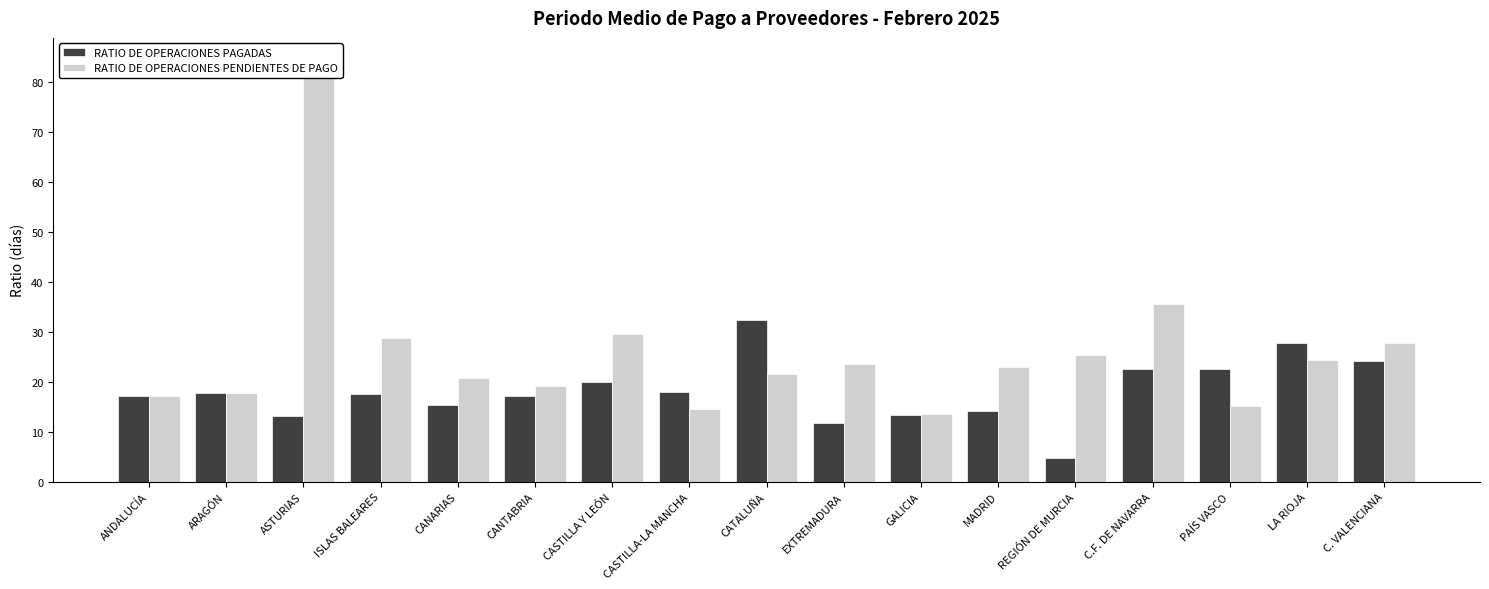

Which series changed the most between ARAGÓN and CASTILLA-LA MANCHA?

RATIO DE OPERACIONES PENDIENTES DE PAGO